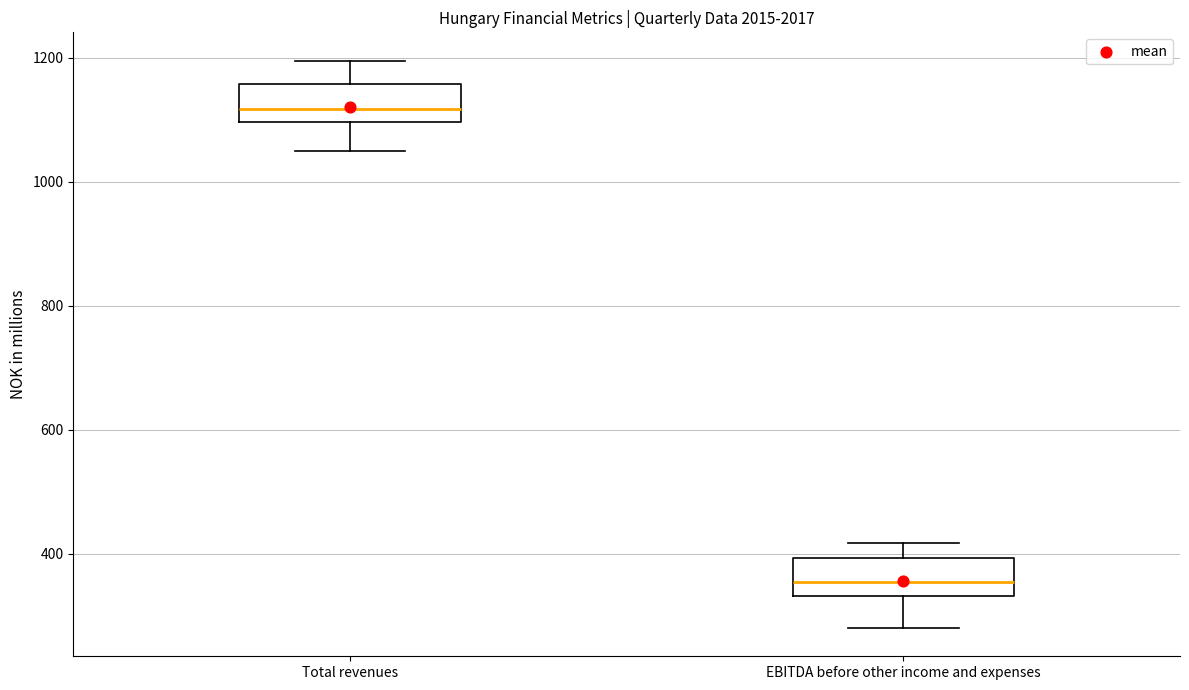

Where is the upper edge of the box for EBITDA before other income and expenses on the y-axis? The values are not printed on the chart, so give them approximately, as read against the axis.

400